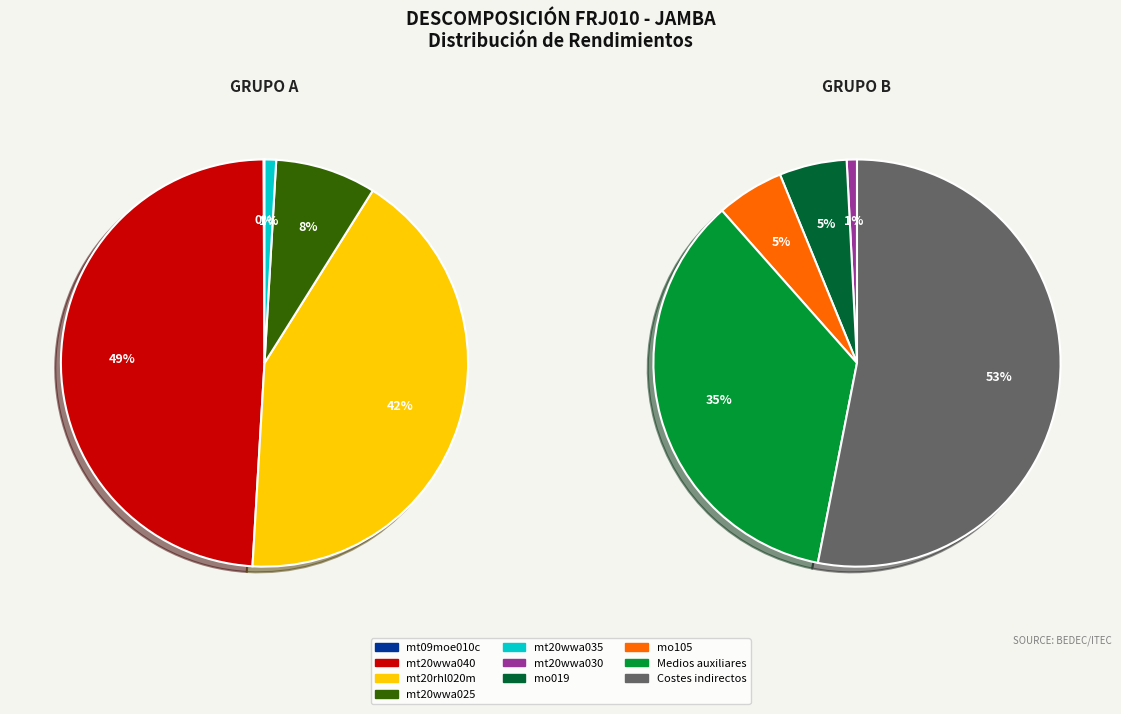

How many segments does this pie chart have?

10